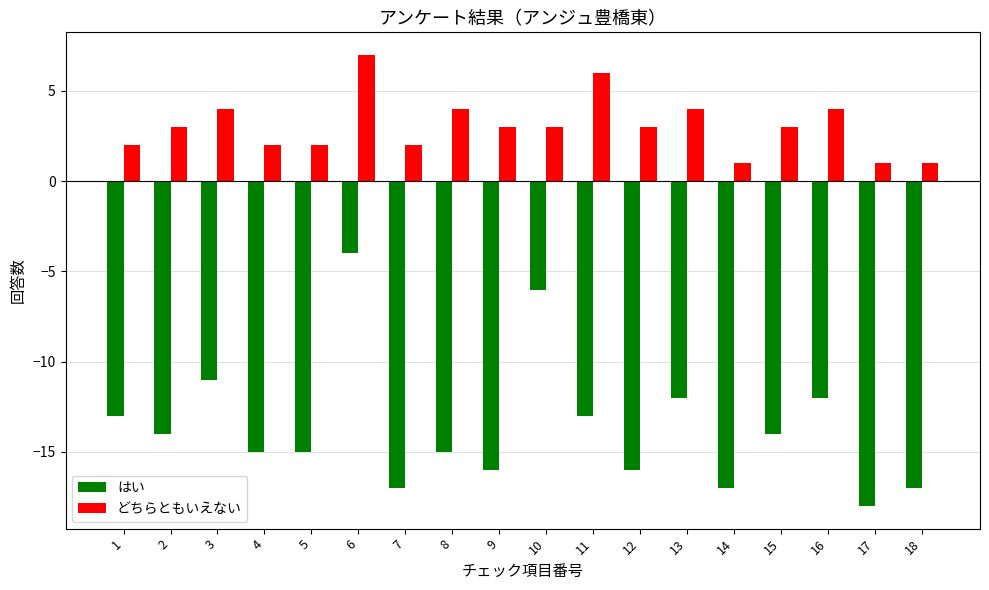

What is the total value across all series at 1?

-11